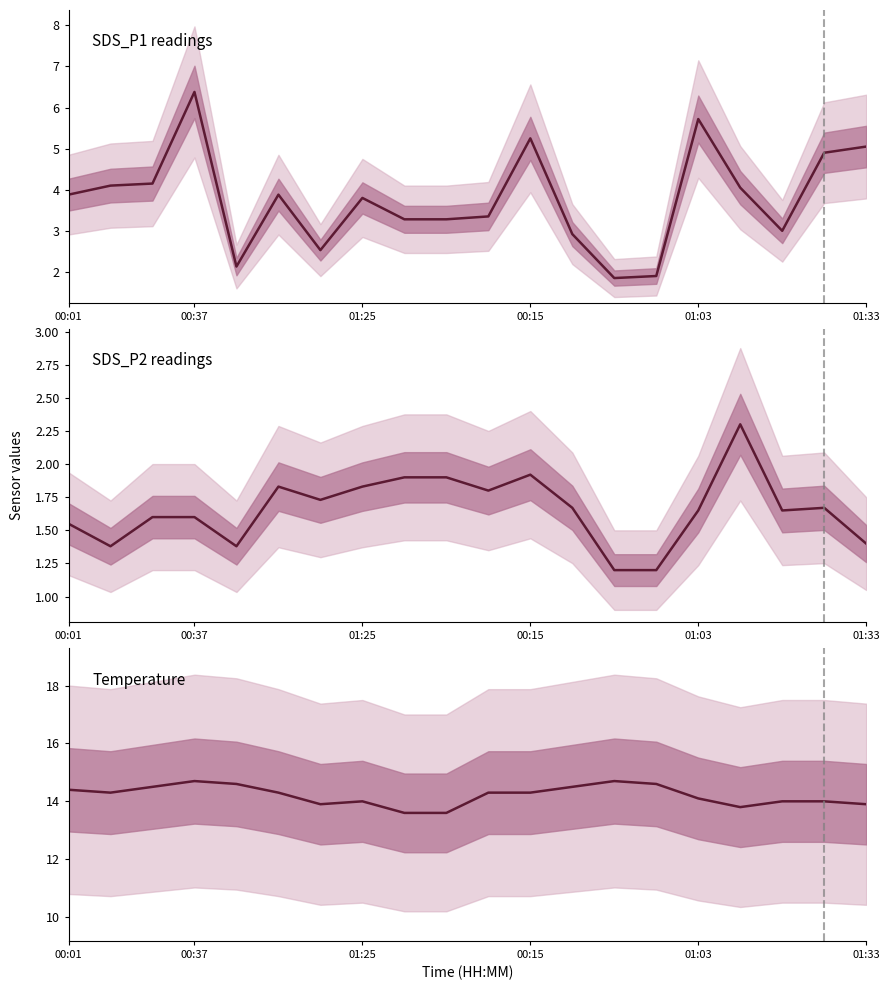

Which series has the largest range (max minus min)?

SDS_P1